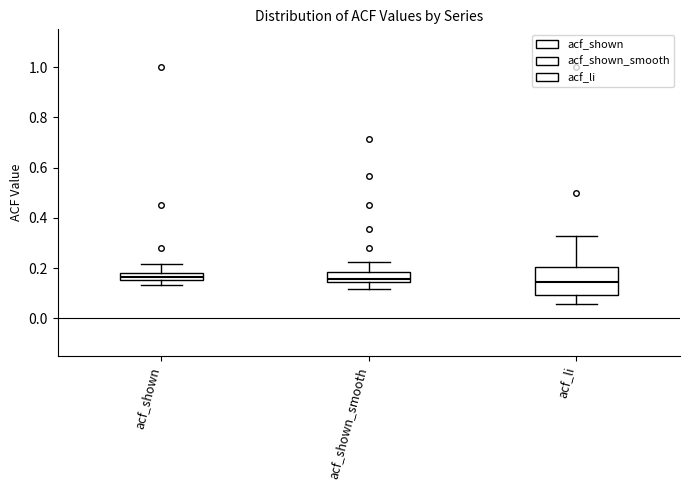

Where is the upper edge of the box for acf_shown on the y-axis? The values are not printed on the chart, so give them approximately, as read against the axis.

0.18